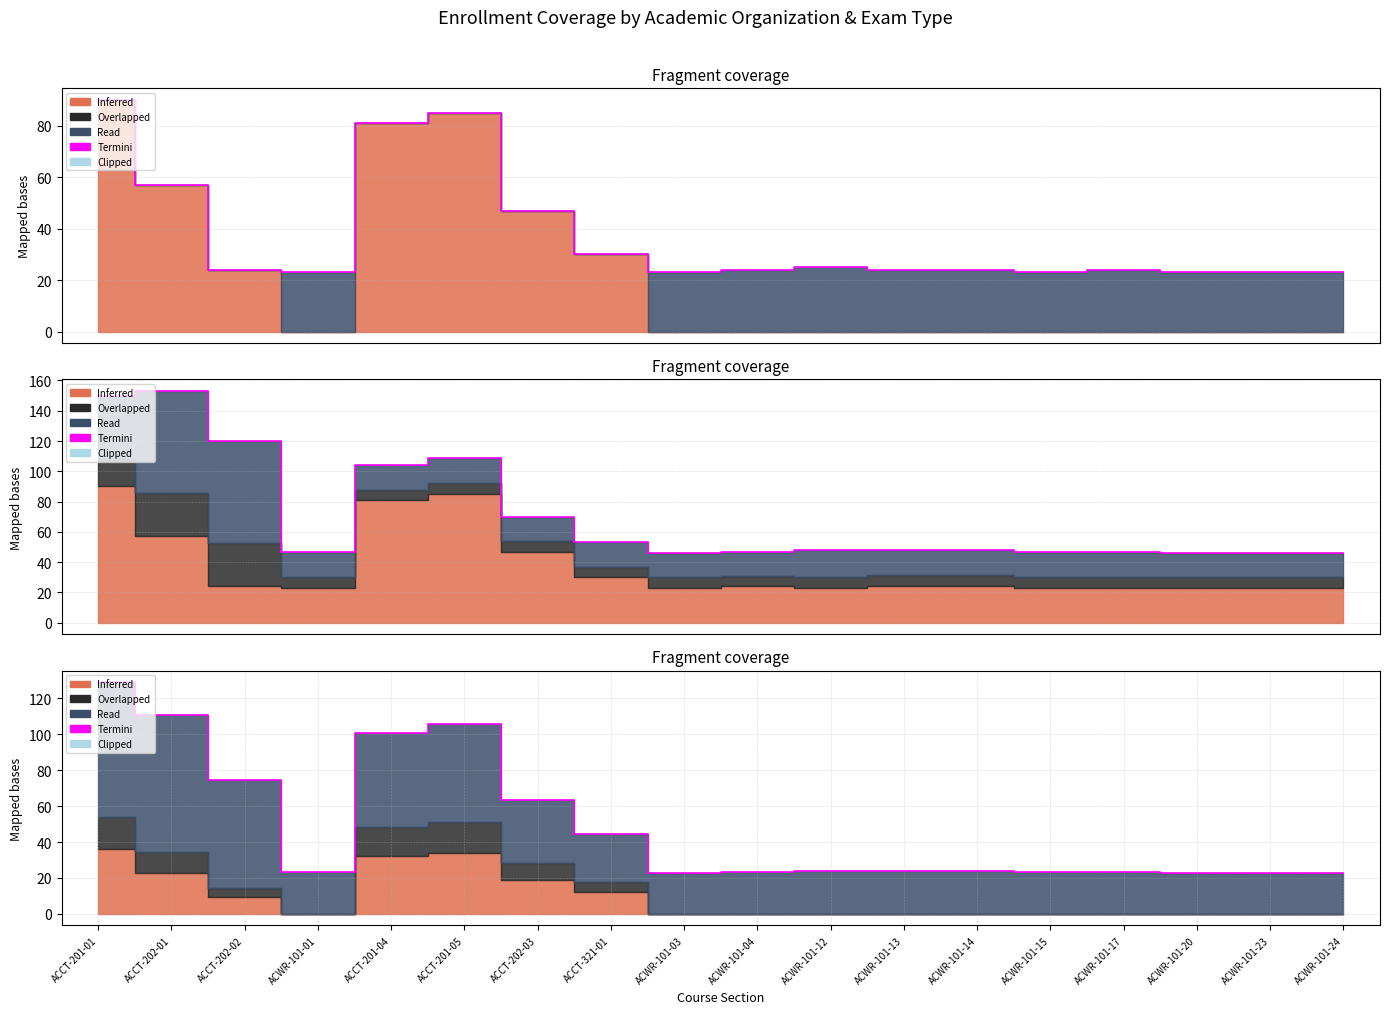

True or false: the data shows 23.0 at ACWR-101-03.

True